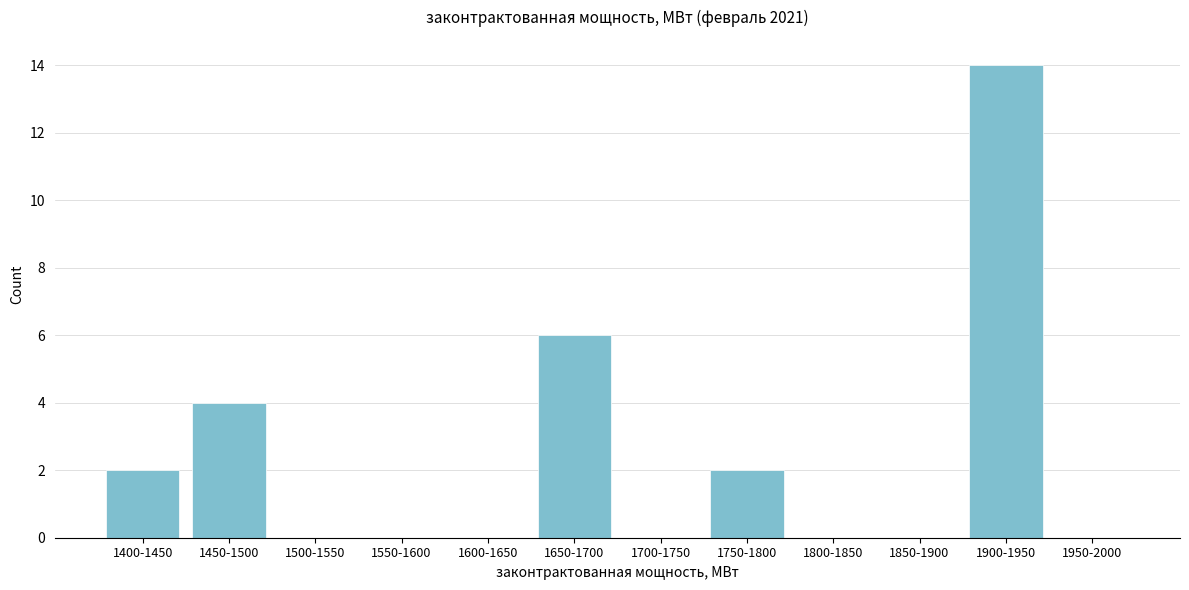

Reading left to right, extract all data points from this chart.

1400-1450=2	1450-1500=4	1500-1550=0	1550-1600=0	1600-1650=0	1650-1700=6	1700-1750=0	1750-1800=2	1800-1850=0	1850-1900=0	1900-1950=14	1950-2000=0